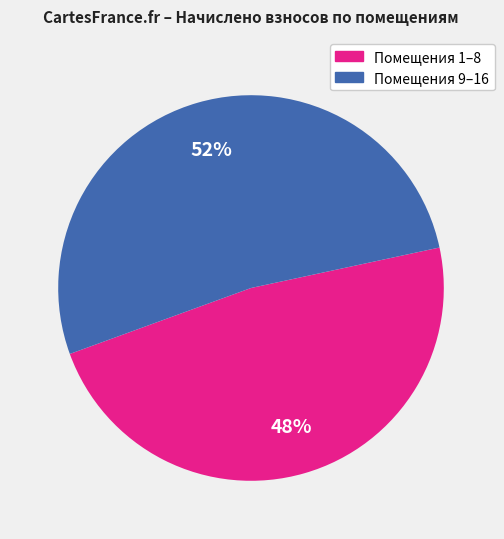

To the nearest percent, what is the average slice percentage?

50%